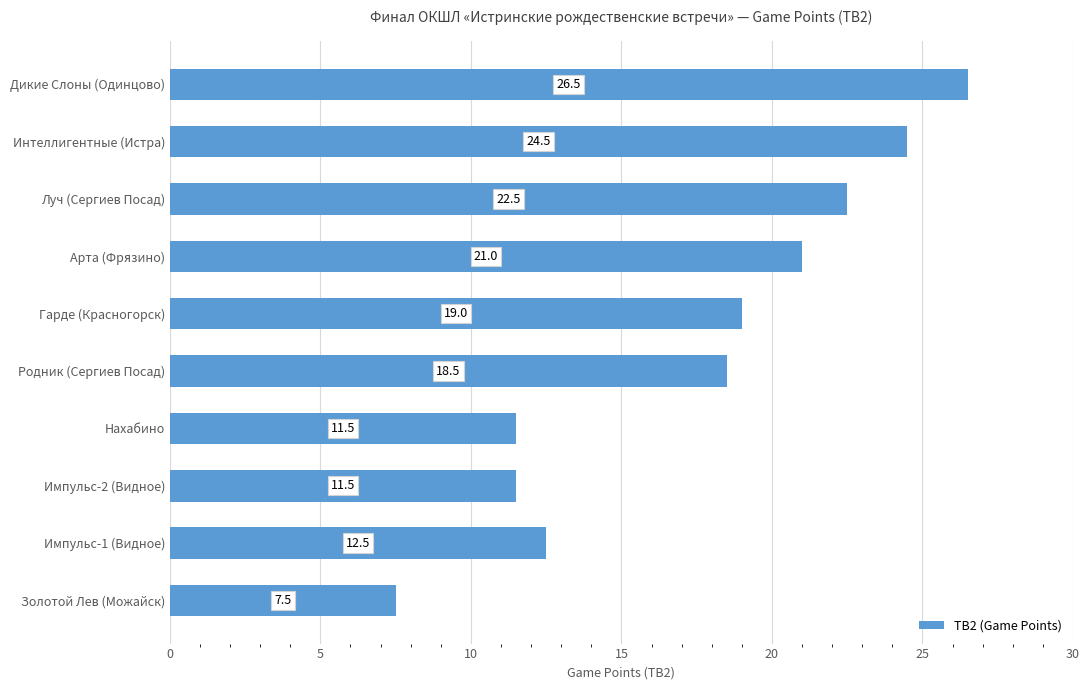

Where is the data nearest to the value 17?

Родник (Сергиев Посад)